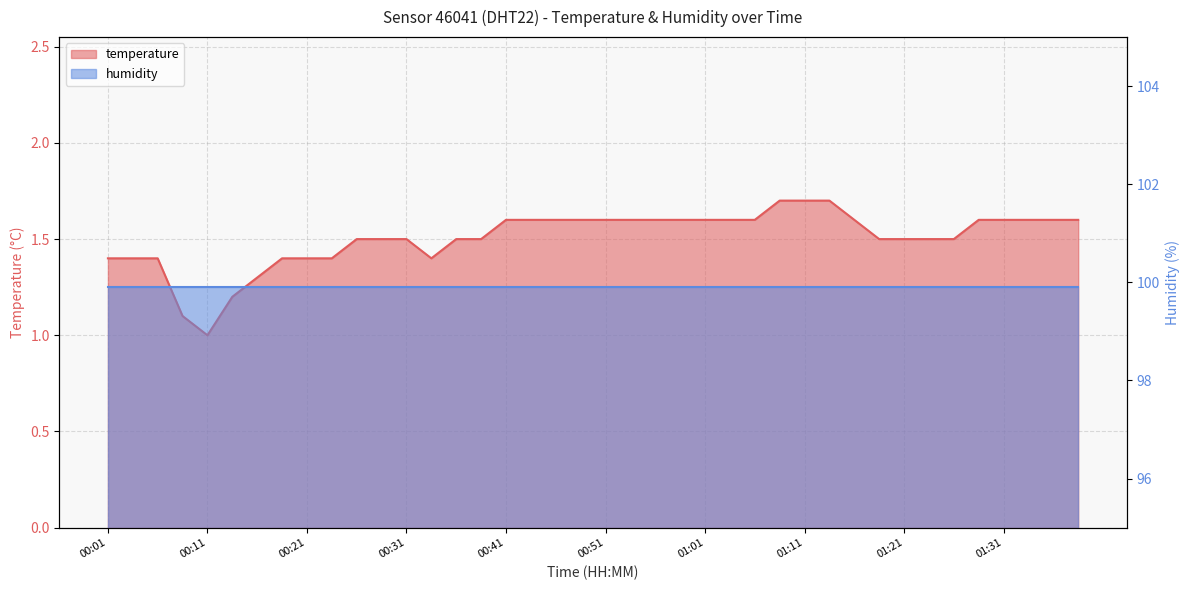

What is the label of the 10th point from the left?

00:24